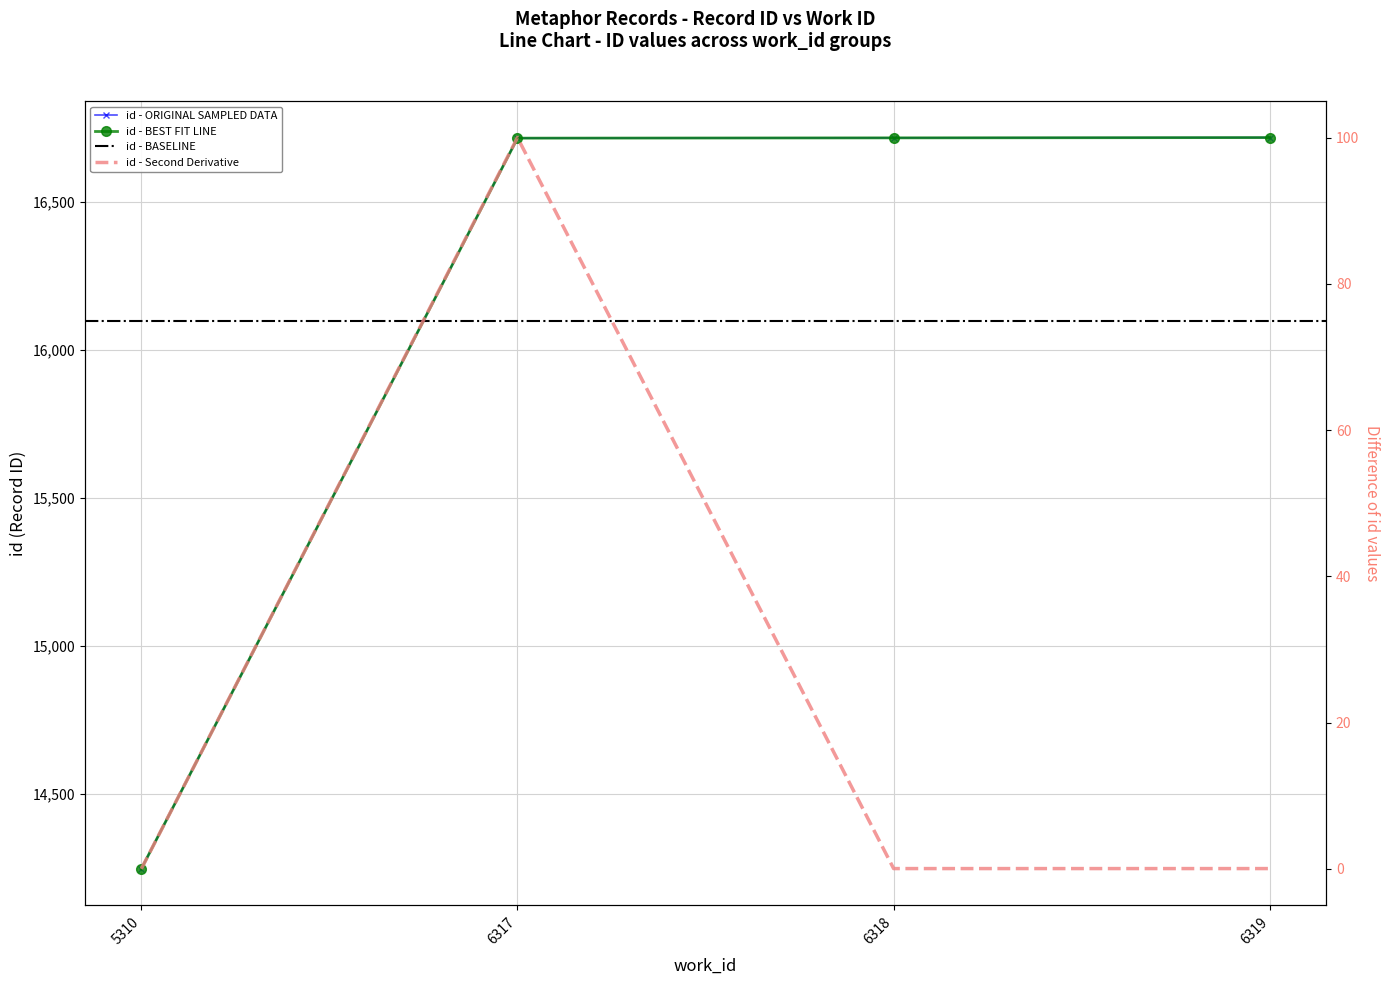

Is it true that the value at 6317 is 5511?

False